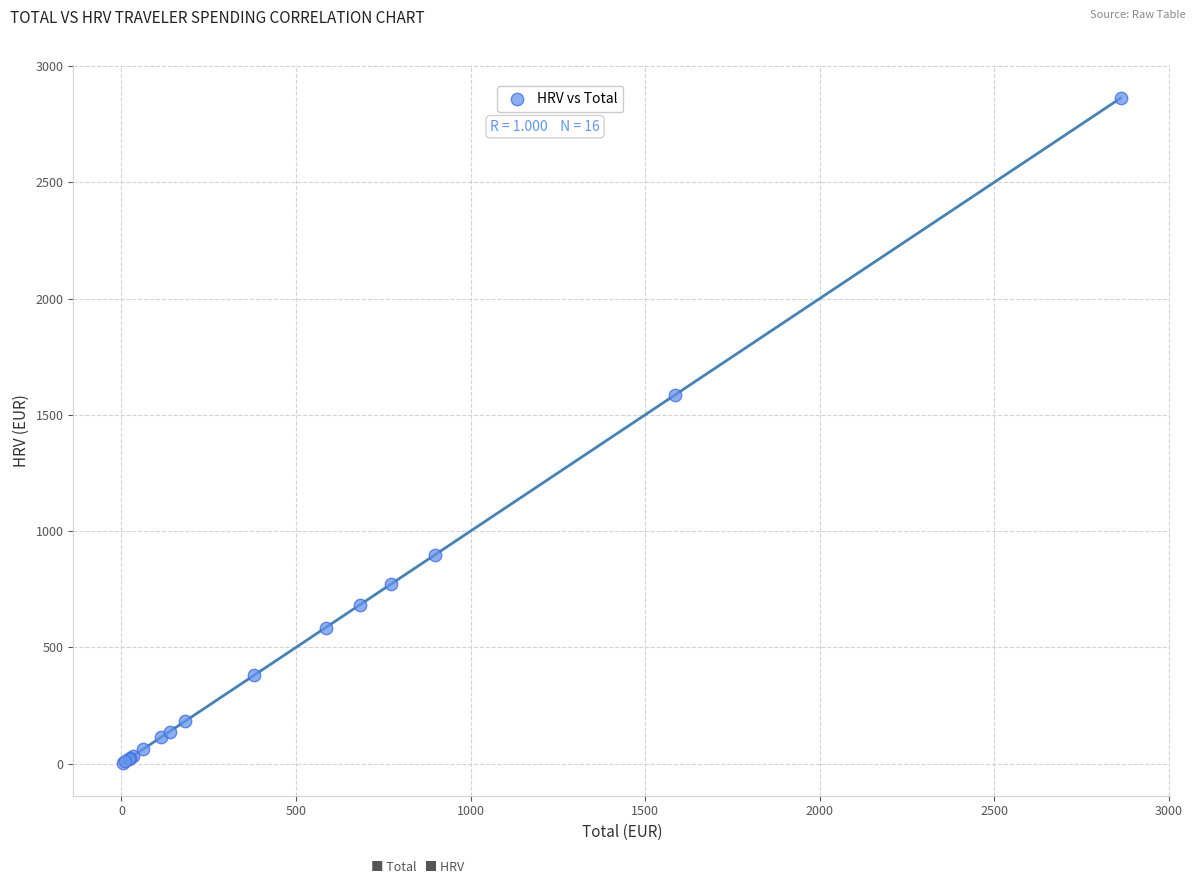

What Y value in the scatter plot is closest to 1433?

1585.0